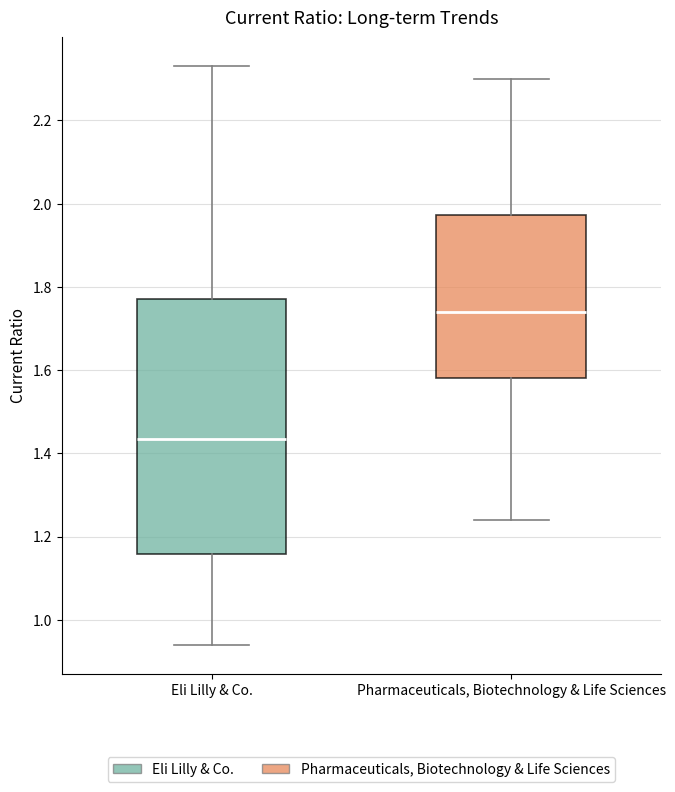

Reading left to right, transcribe this box plot: for each box, give where its median line is, the range the box spans, and where its two whiskers end, as read against the y-axis. The values are not printed on the chart, so give them approximately, as read against the axis.

Eli Lilly & Co.: median 1.44, box 1.16 to 1.78, whiskers 0.94 to 2.34
Pharmaceuticals, Biotechnology & Life Sciences: median 1.74, box 1.58 to 1.98, whiskers 1.24 to 2.30